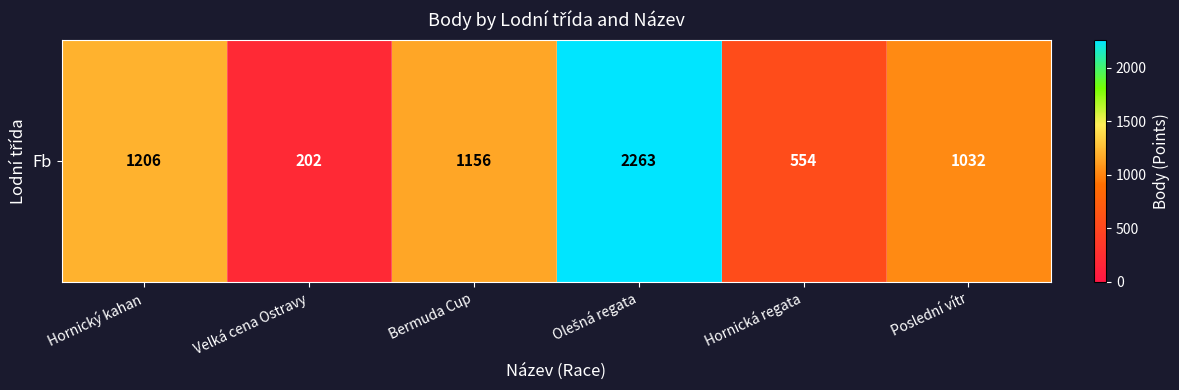

What is the difference between the maximum and minimum values?

2061